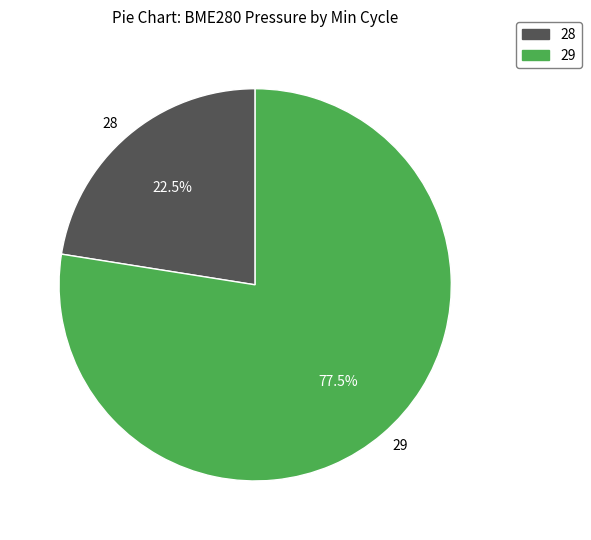

Does any single category account for the majority?

Yes